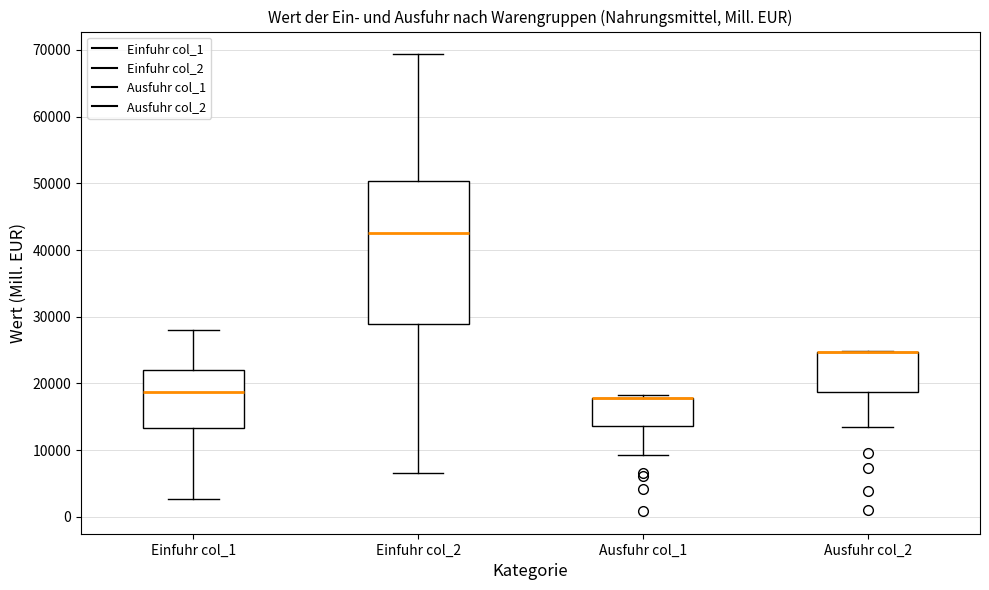

Reading left to right, transcribe this box plot: for each box, give where its median line is, the range the box spans, and where its two whiskers end, as read against the y-axis. The values are not printed on the chart, so give them approximately, as read against the axis.

Einfuhr col_1: median 19000, box 13000 to 22000, whiskers 3000 to 28000
Einfuhr col_2: median 43000, box 29000 to 50000, whiskers 7000 to 69000
Ausfuhr col_1: median 18000 (drawn on the box's upper edge), box 14000 to 18000, whiskers 9000 to 18000 (just above the box's upper edge)
Ausfuhr col_2: median 25000 (drawn on the box's upper edge), box 19000 to 25000, whiskers 13000 to 25000